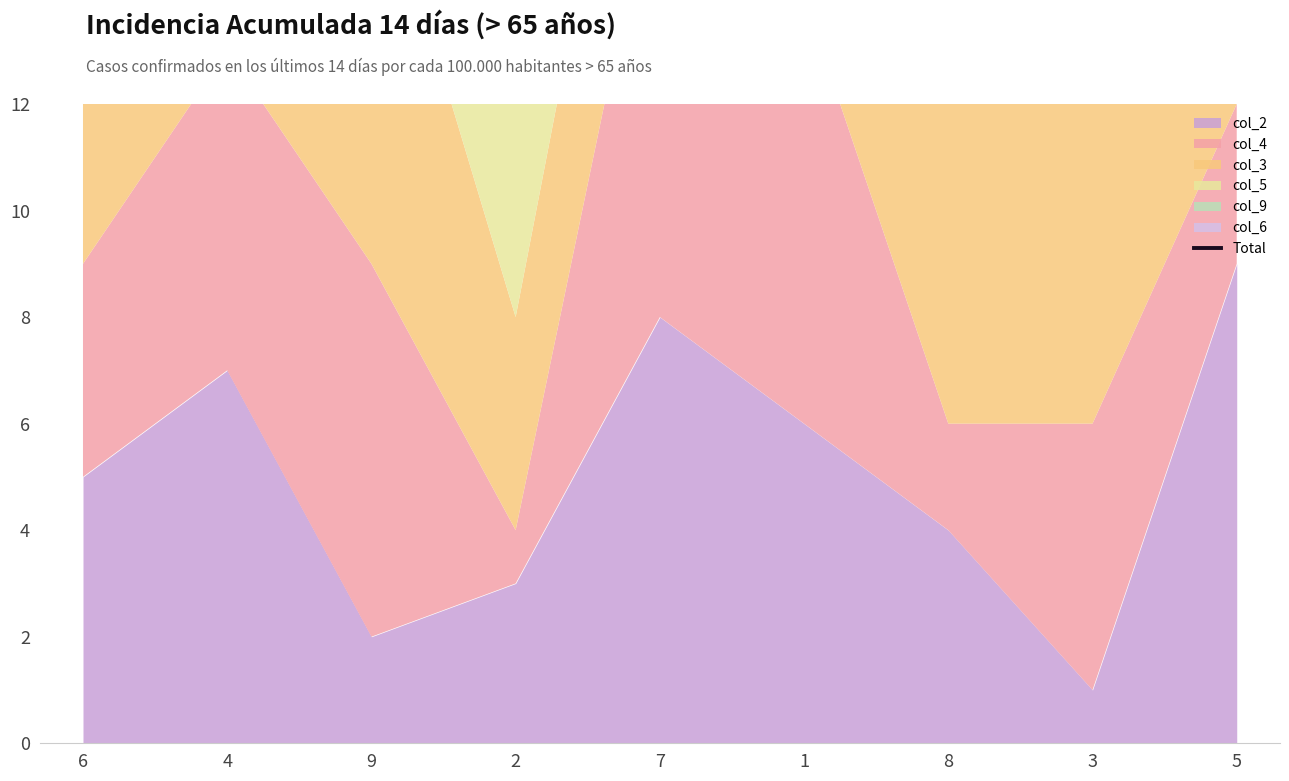

Where does the data first go above 30?

4